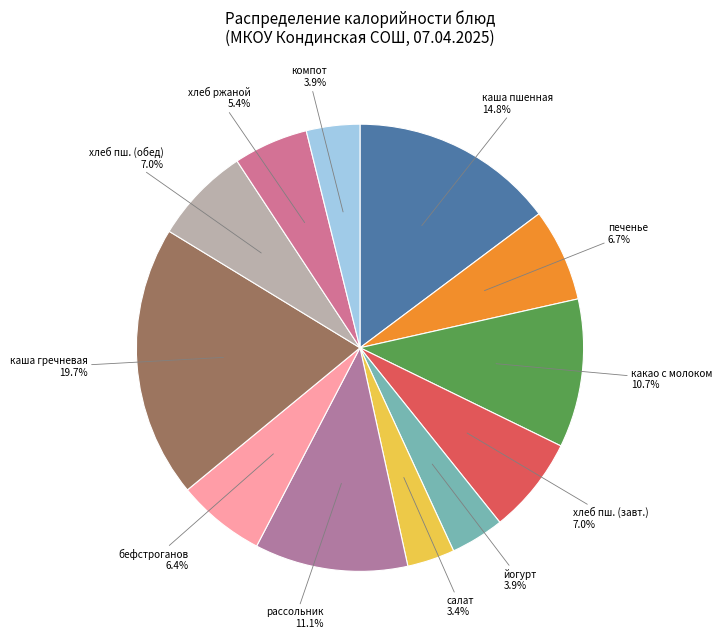

Which slice is the largest?

каша гречневая